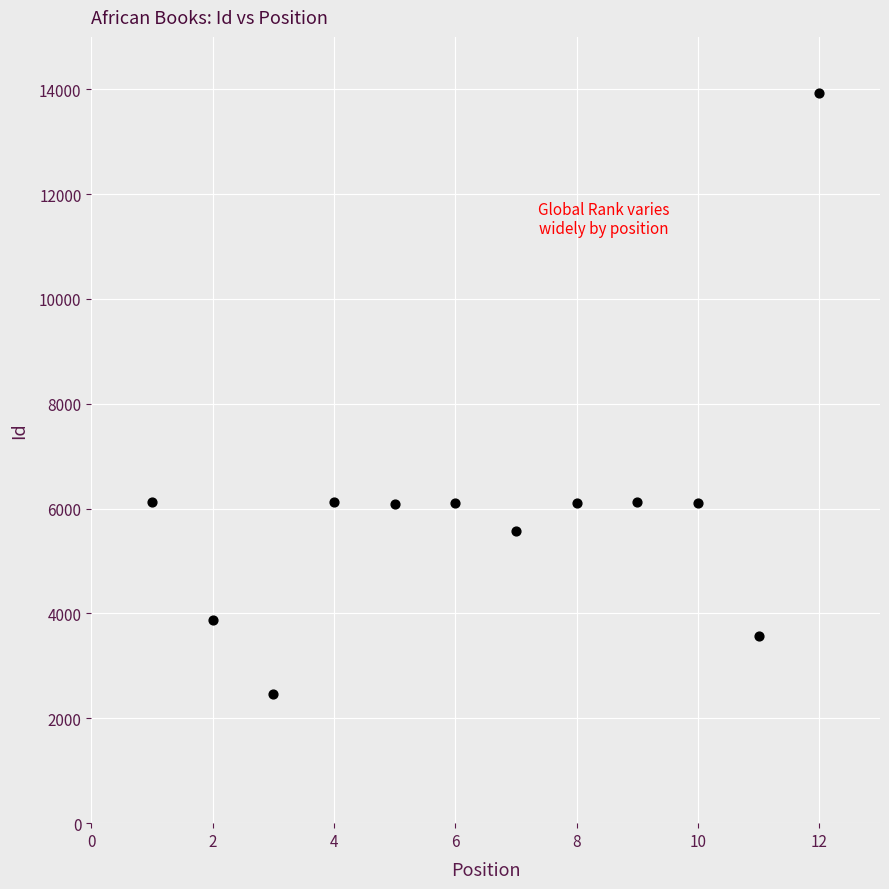

What is the average Y value?

6018